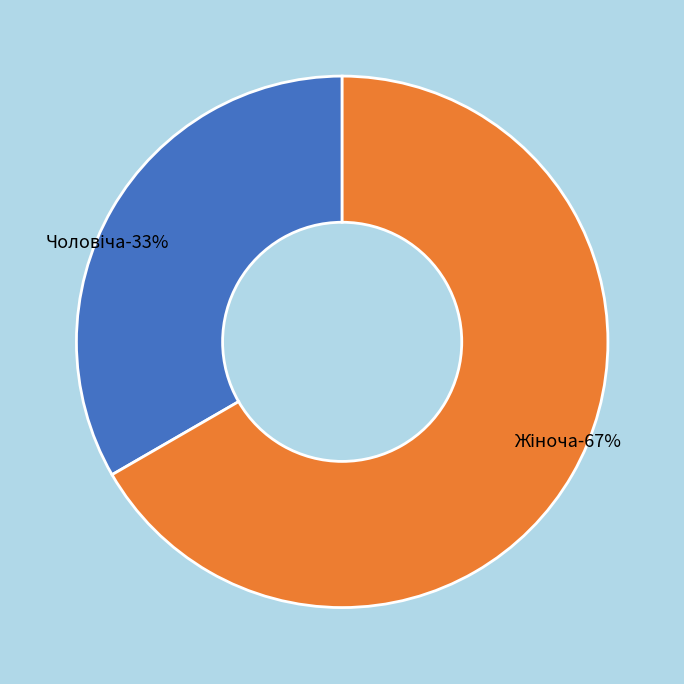

Count the number of slices in the pie.

2